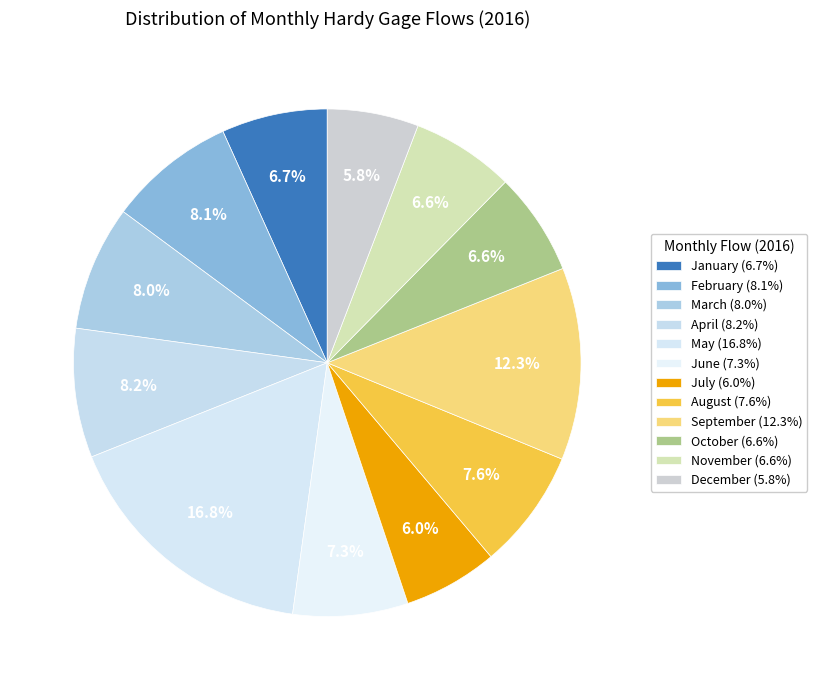

How many slices are in this pie chart?

12